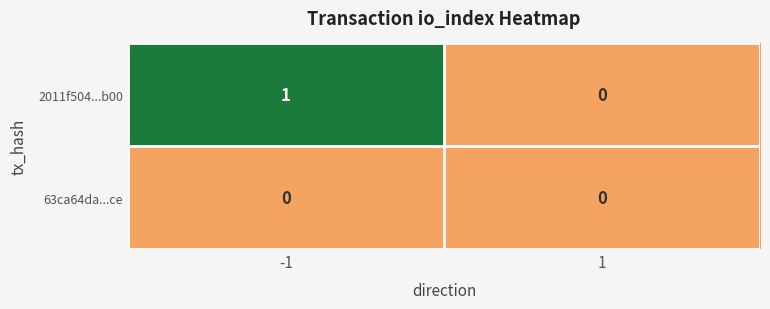

How many distinct data groups are displayed?

2